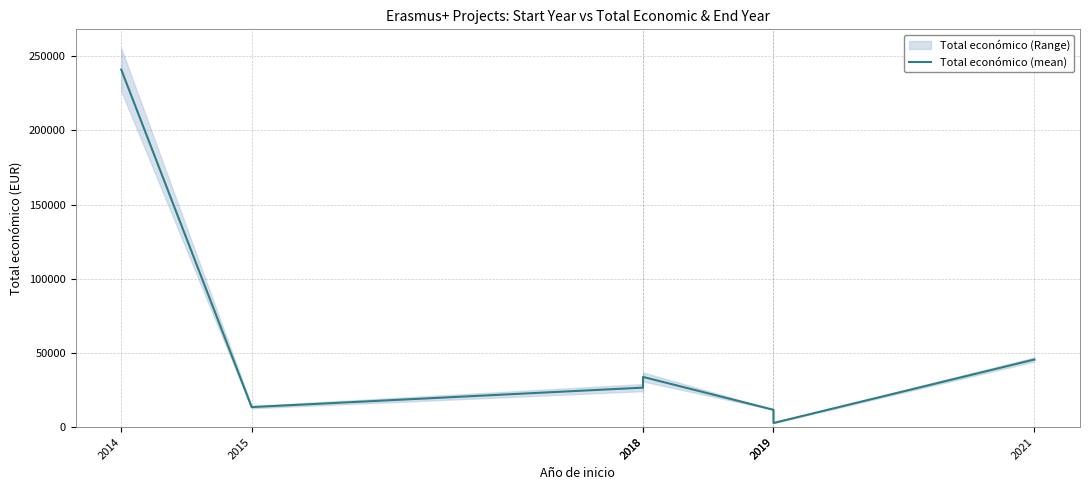

Reading left to right, list all the values displayed in this chart.

2014=241035	2015=13520	2018=26635	2018=33853	2019=11710	2019=2791	2021=45592